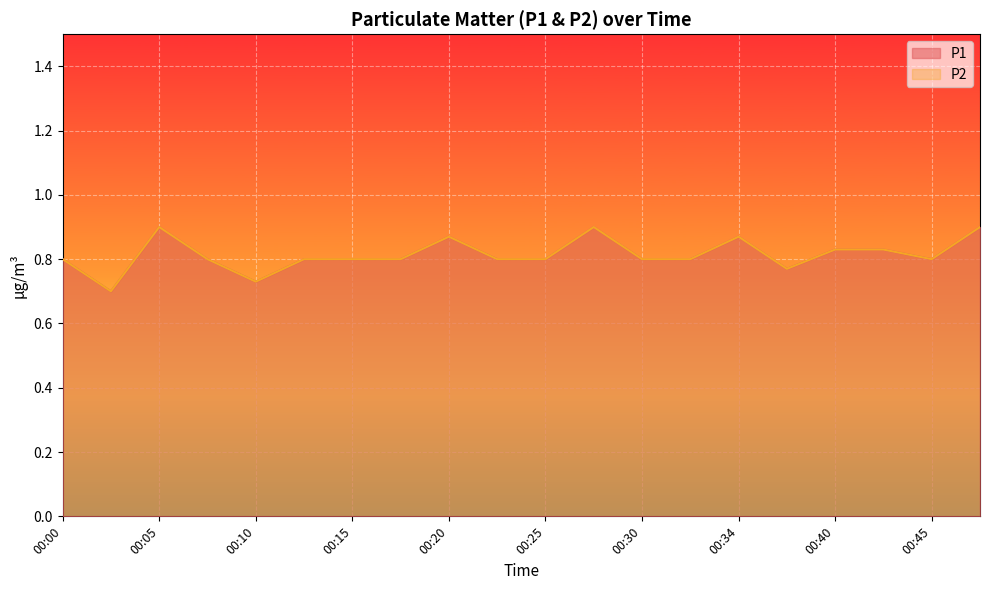

The P2 series shows 0.9 at 00:47. True or false?

True